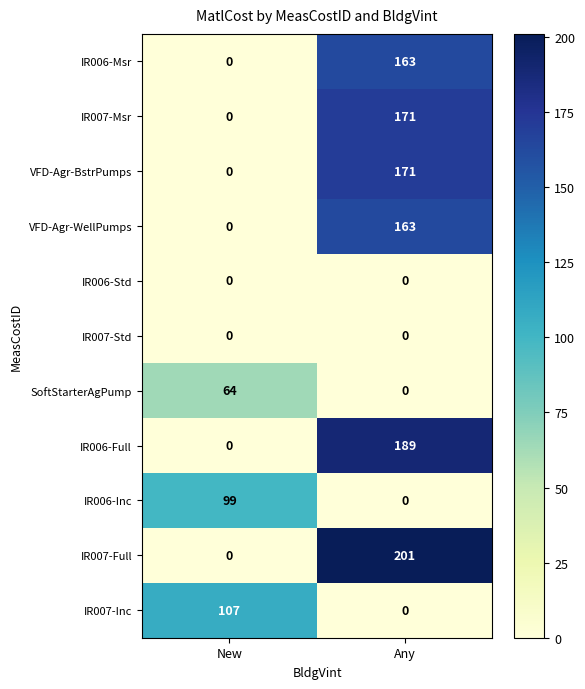

Is it true that VFD-Agr-WellPumps equals 0 at New?

True